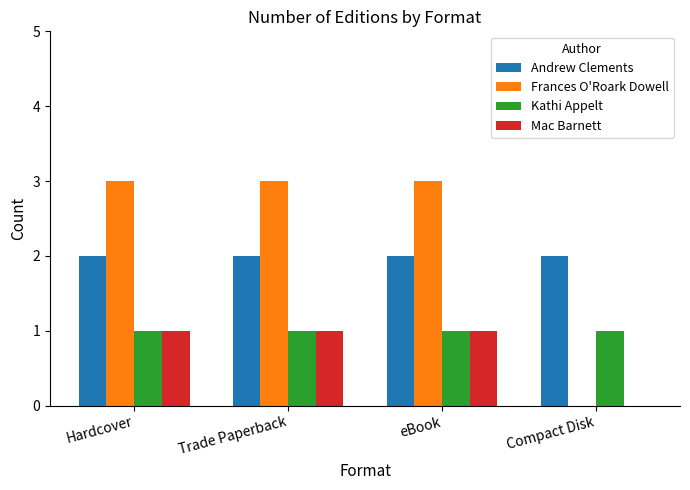

Reading left to right, list all the values displayed in this chart.

Andrew Clements: 2	2	2	2
Frances O'Roark Dowell: 3	3	3	0
Kathi Appelt: 1	1	1	1
Mac Barnett: 1	1	1	0